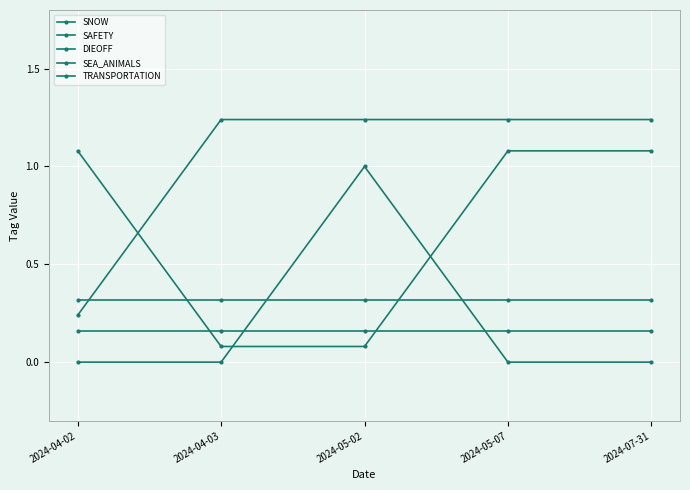

What is the difference between the second highest and minimum values in the SEA_ANIMALS series?

1.0